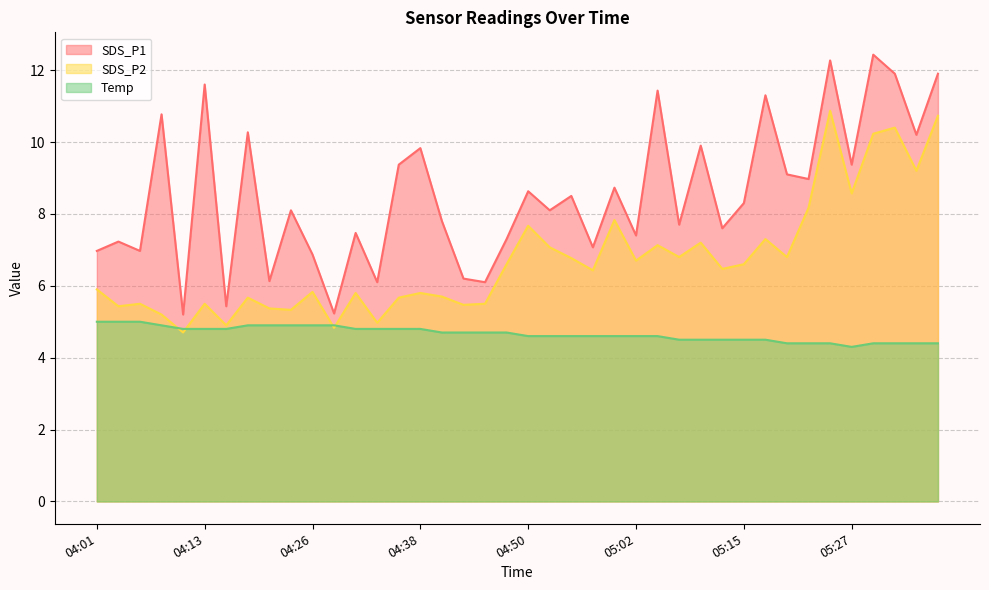

True or false: SDS_P1 and SDS_P2 cross at least once.

False